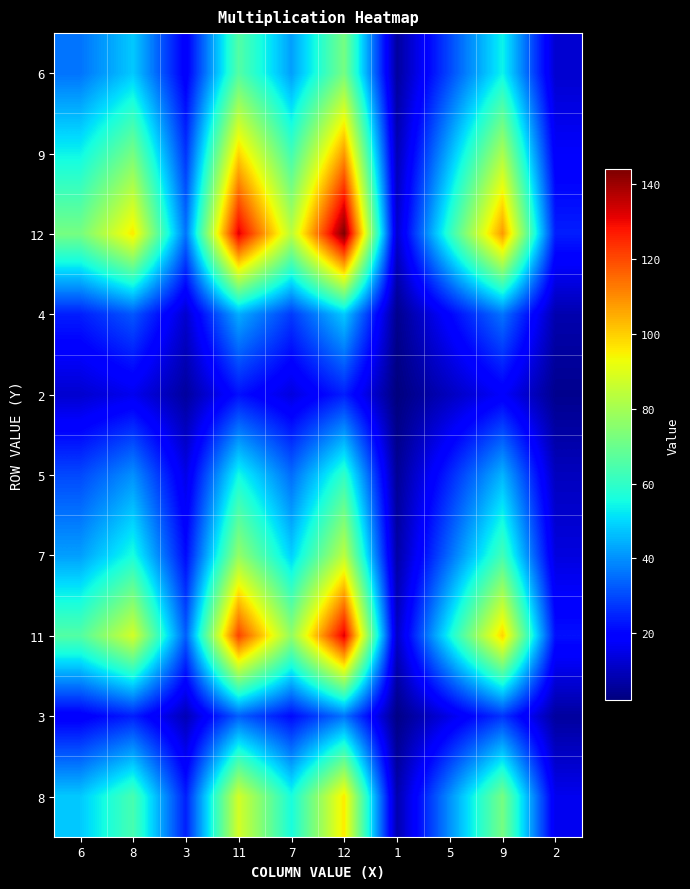

Reading left to right, transcribe all the data shown in this chart.

6: 6=36	8=48	3=18	11=66	7=42	12=72	1=6	5=30	9=54	2=12
9: 6=54	8=72	3=27	11=99	7=63	12=108	1=9	5=45	9=81	2=18
12: 6=72	8=96	3=36	11=132	7=84	12=144	1=12	5=60	9=108	2=24
4: 6=24	8=32	3=12	11=44	7=28	12=48	1=4	5=20	9=36	2=8
2: 6=12	8=16	3=6	11=22	7=14	12=24	1=2	5=10	9=18	2=4
5: 6=30	8=40	3=15	11=55	7=35	12=60	1=5	5=25	9=45	2=10
7: 6=42	8=56	3=21	11=77	7=49	12=84	1=7	5=35	9=63	2=14
11: 6=66	8=88	3=33	11=121	7=77	12=132	1=11	5=55	9=99	2=22
3: 6=18	8=24	3=9	11=33	7=21	12=36	1=3	5=15	9=27	2=6
8: 6=48	8=64	3=24	11=88	7=56	12=96	1=8	5=40	9=72	2=16